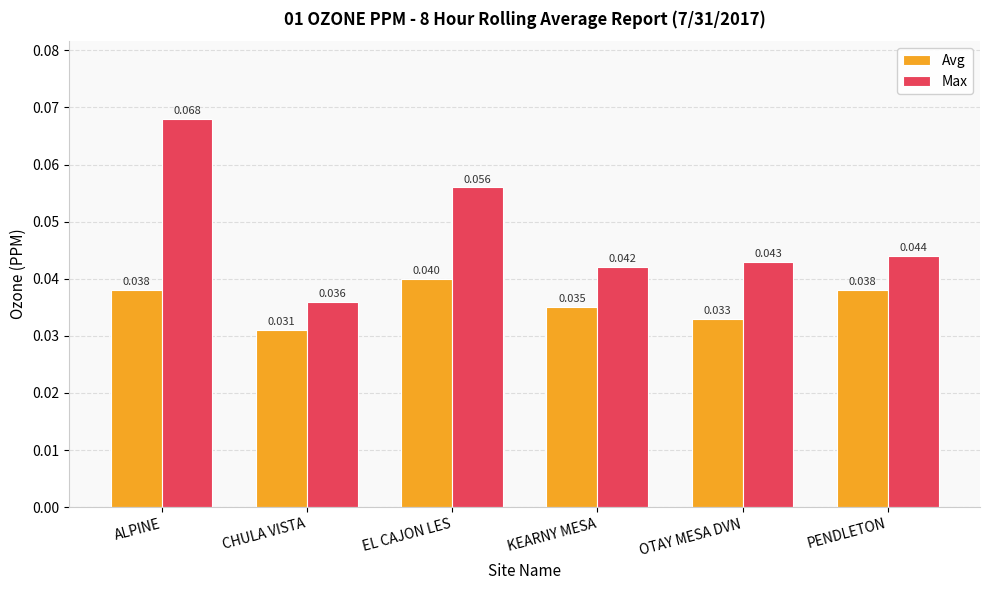

What are all the series names shown in the legend?

Avg, Max